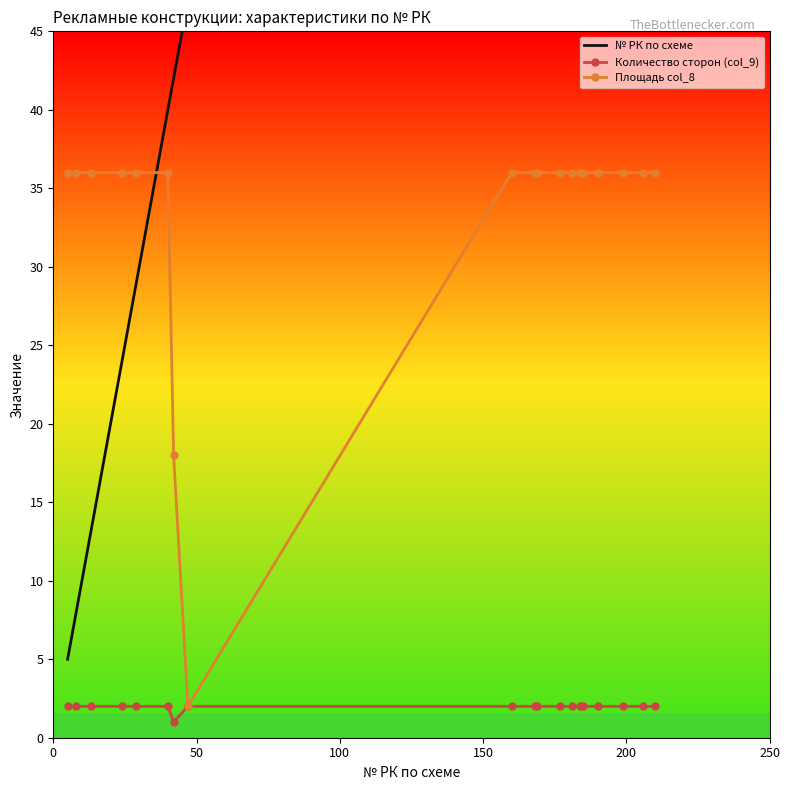

Count the number of data series in this chart.

3